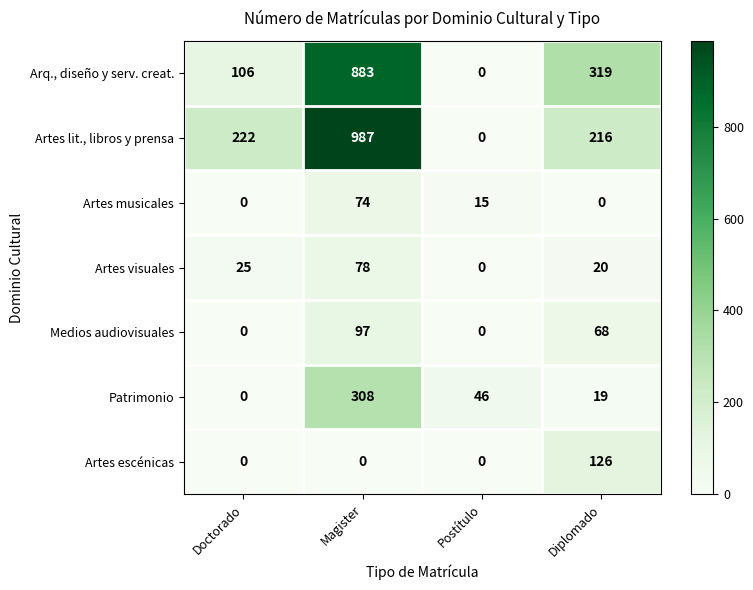

What is the difference between the second highest and minimum values in the Medios audiovisuales series?

68